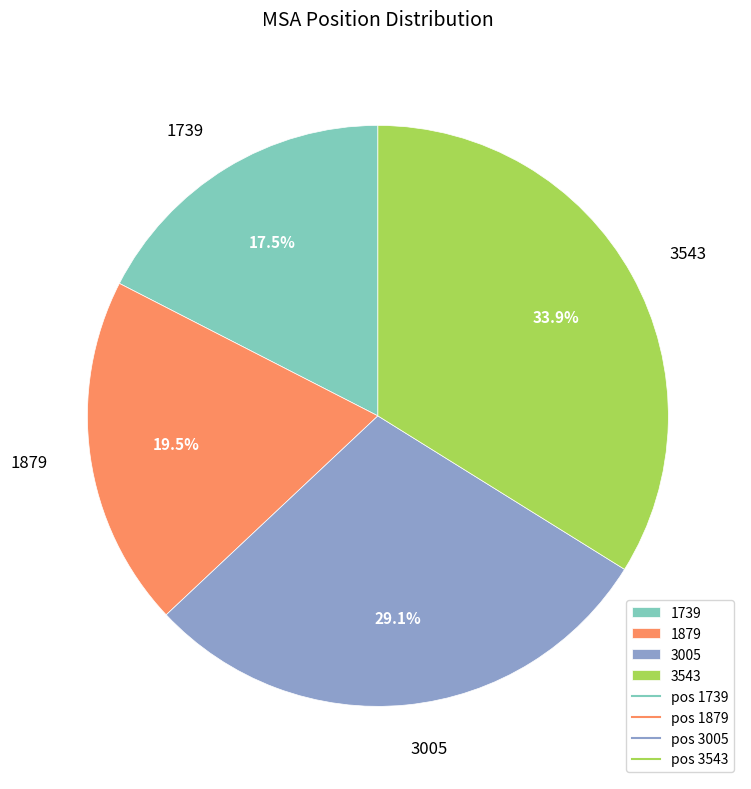

To the nearest percent, what is the difference between the largest and smallest slice percentages?

16%